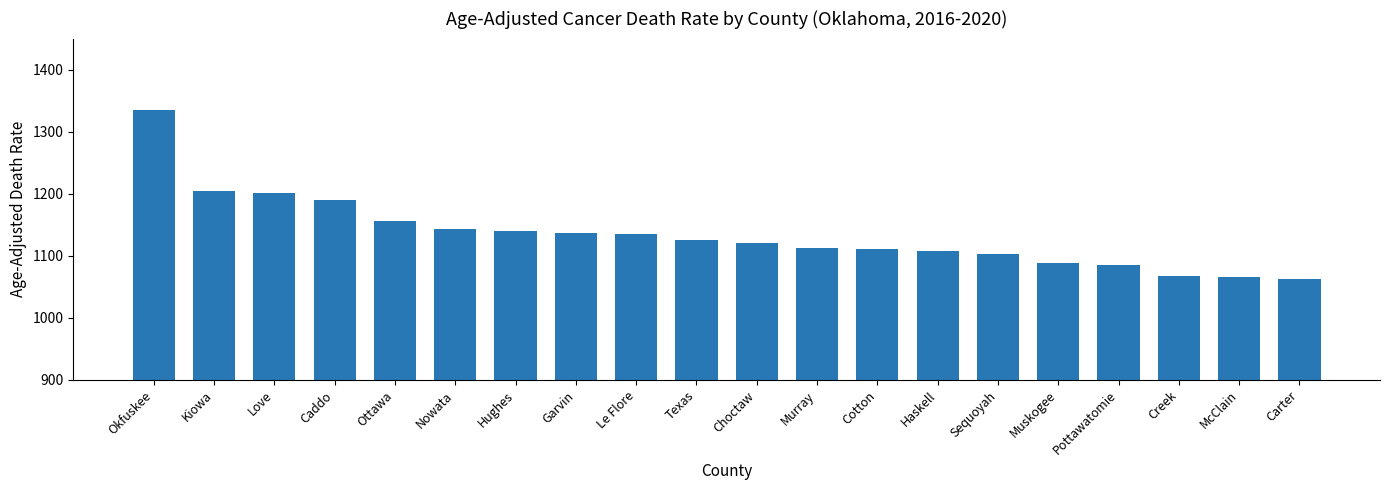

True or false: the data shows 1951.0 at Pottawatomie.

False